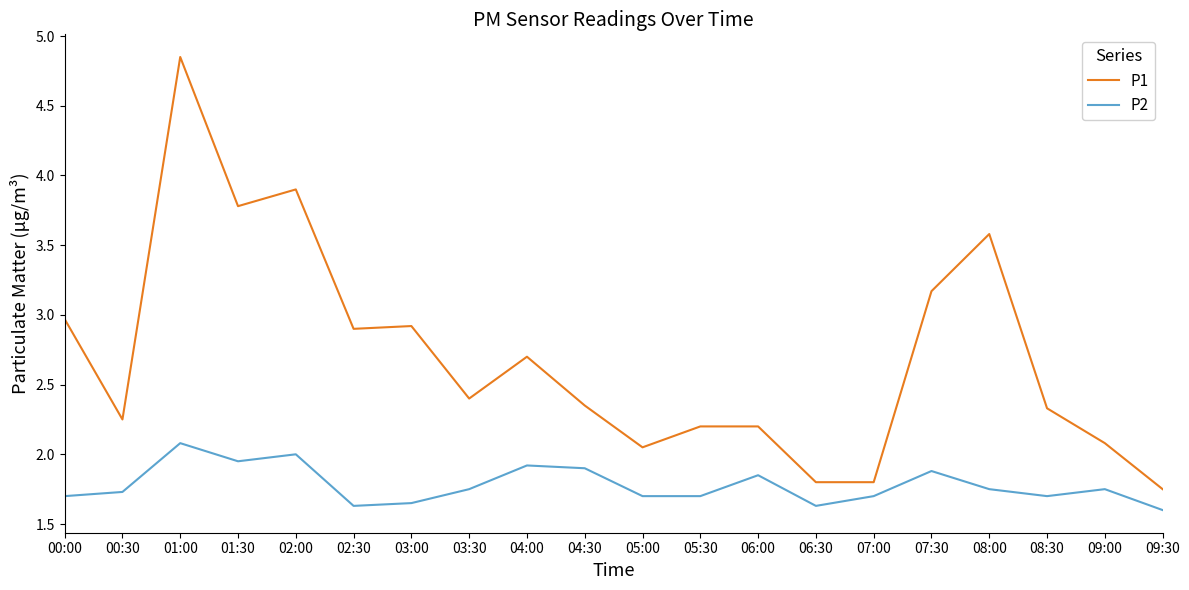

What position from the left is 08:30?

18